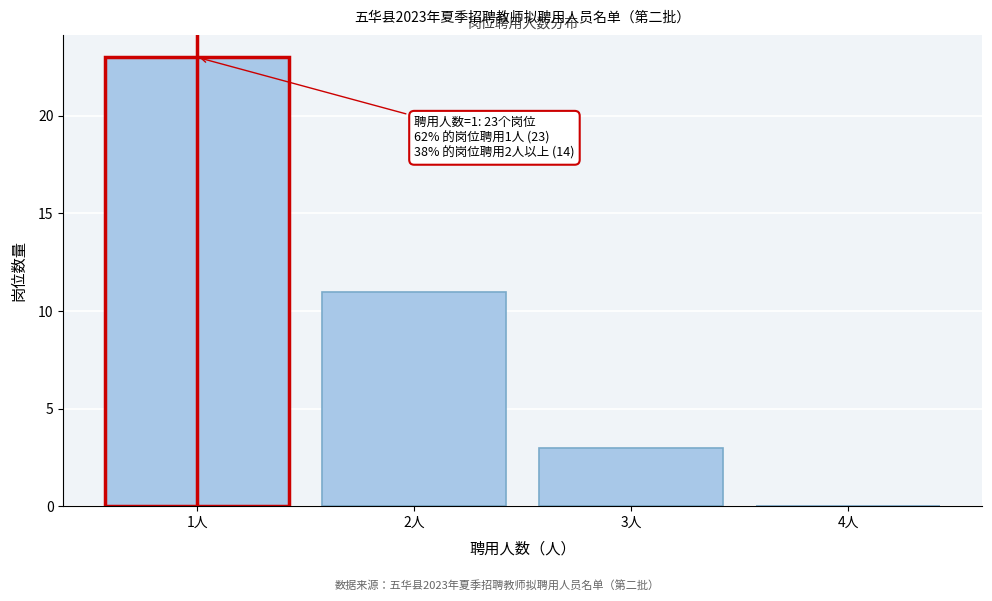

Reading left to right, extract all data points from this chart.

1人=23	2人=11	3人=3	4人=0